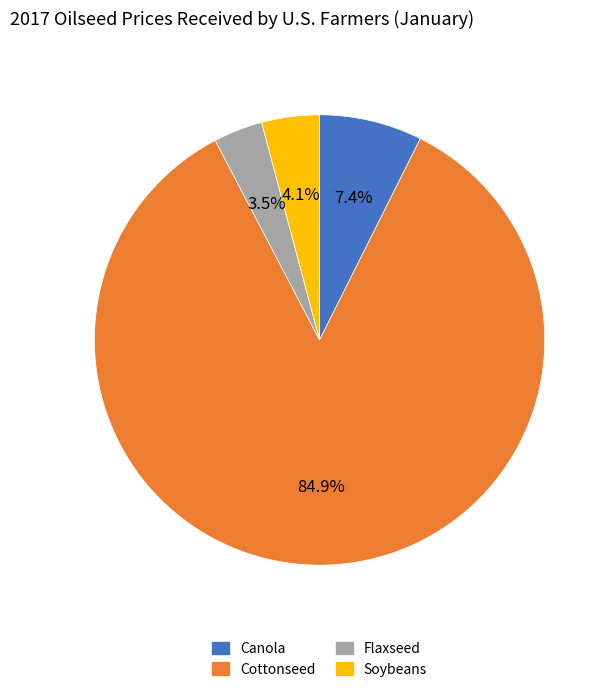

Which slice is the smallest?

Flaxseed